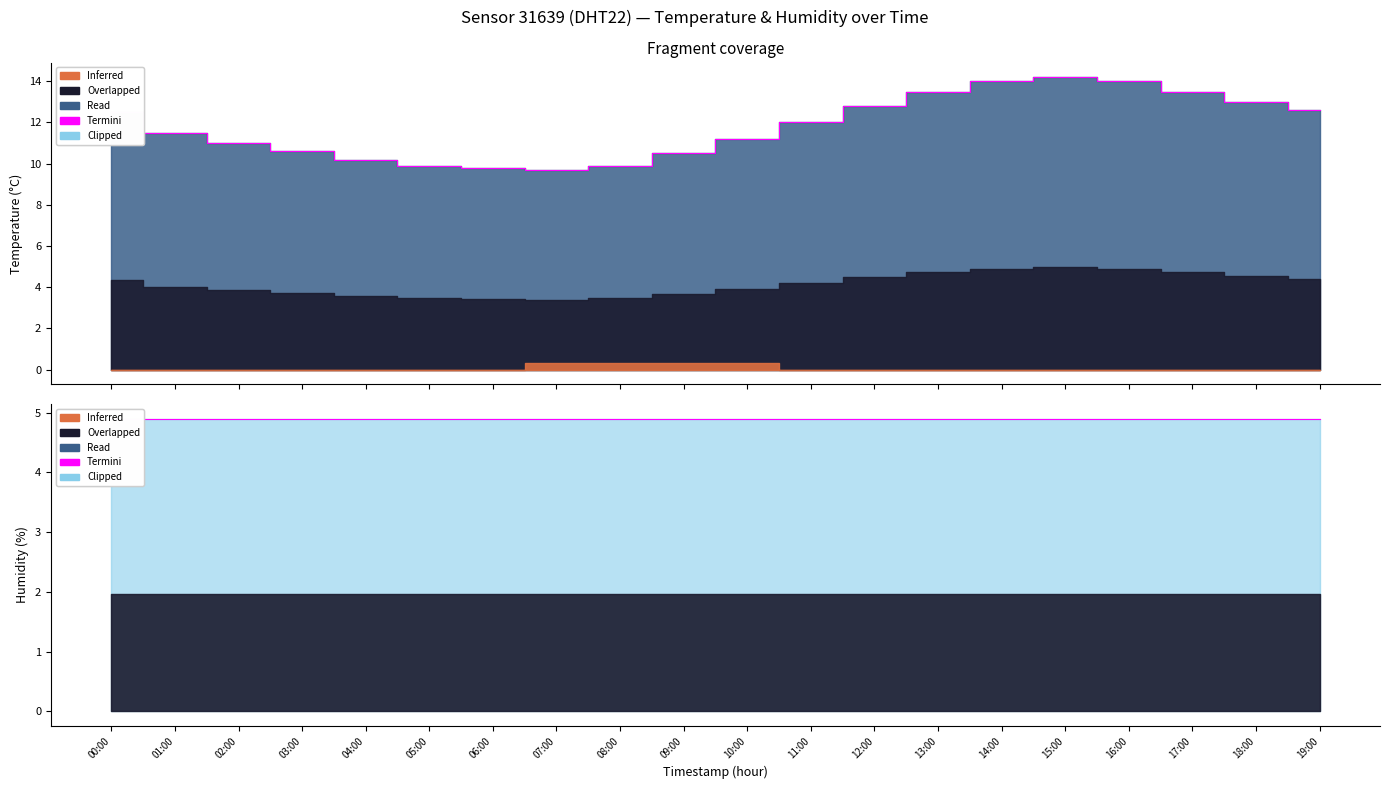

List the labels in order of value, smallest first.

07:00, 06:00, 05:00, 08:00, 04:00, 09:00, 03:00, 02:00, 10:00, 01:00, 11:00, 00:00, 19:00, 12:00, 18:00, 13:00, 17:00, 14:00, 16:00, 15:00